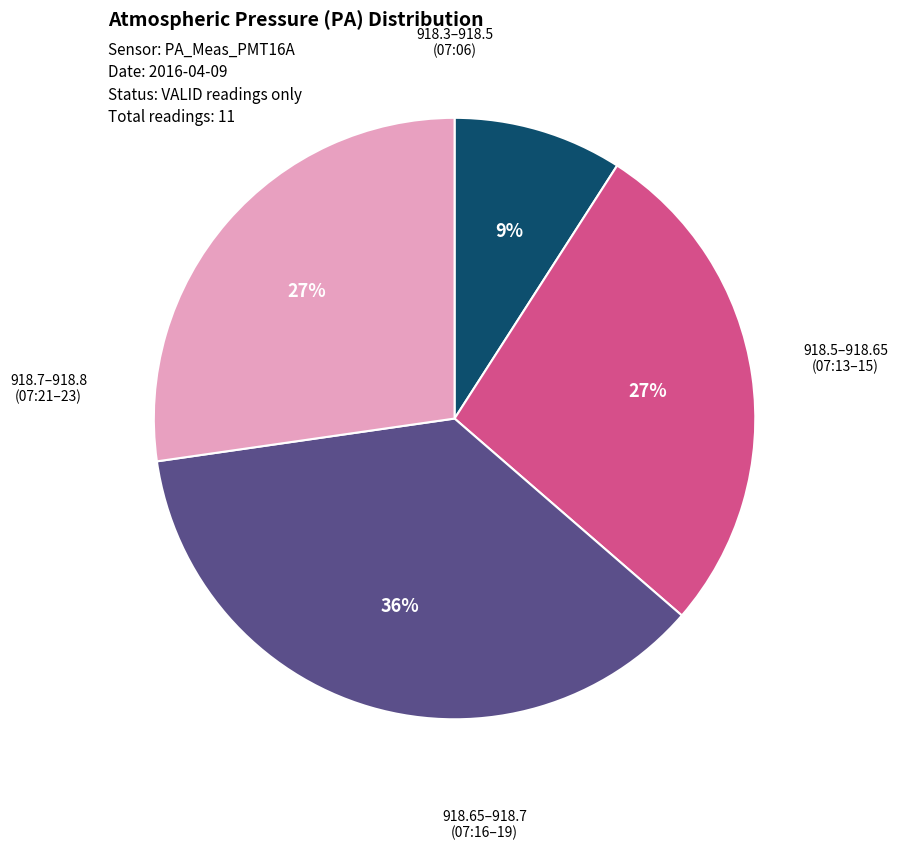

Does any single category account for the majority?

No